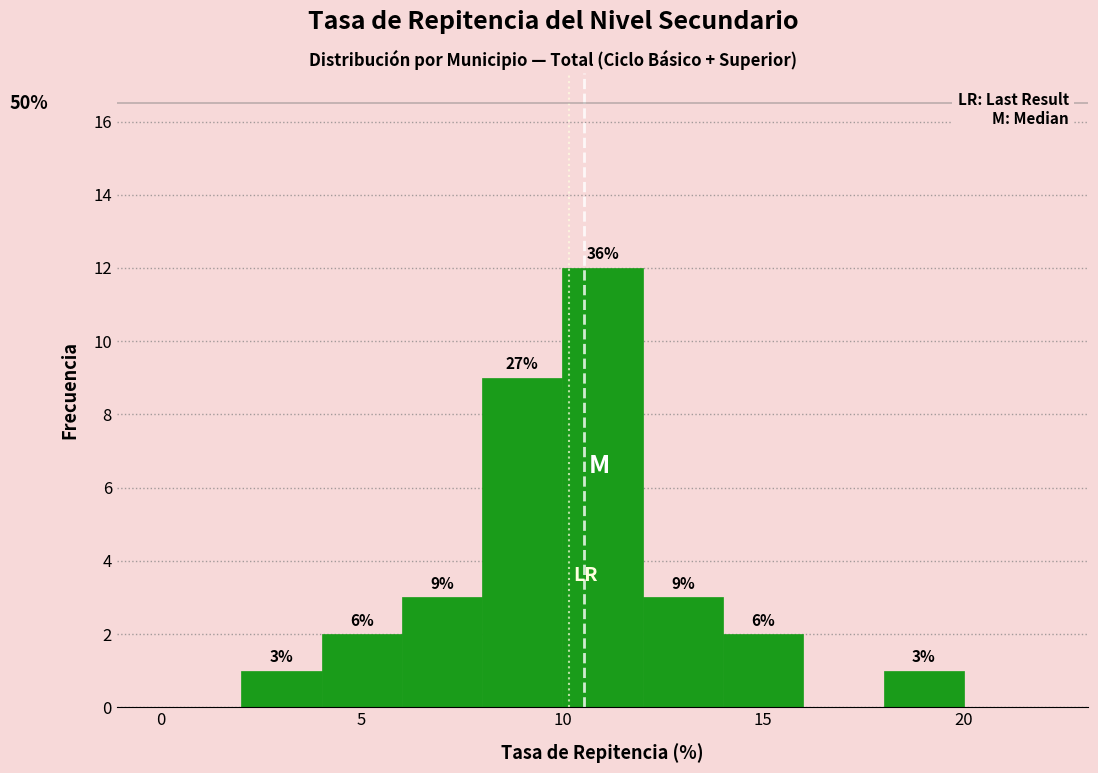

Over which range of the x-axis is the bar tallest?

10 to 12